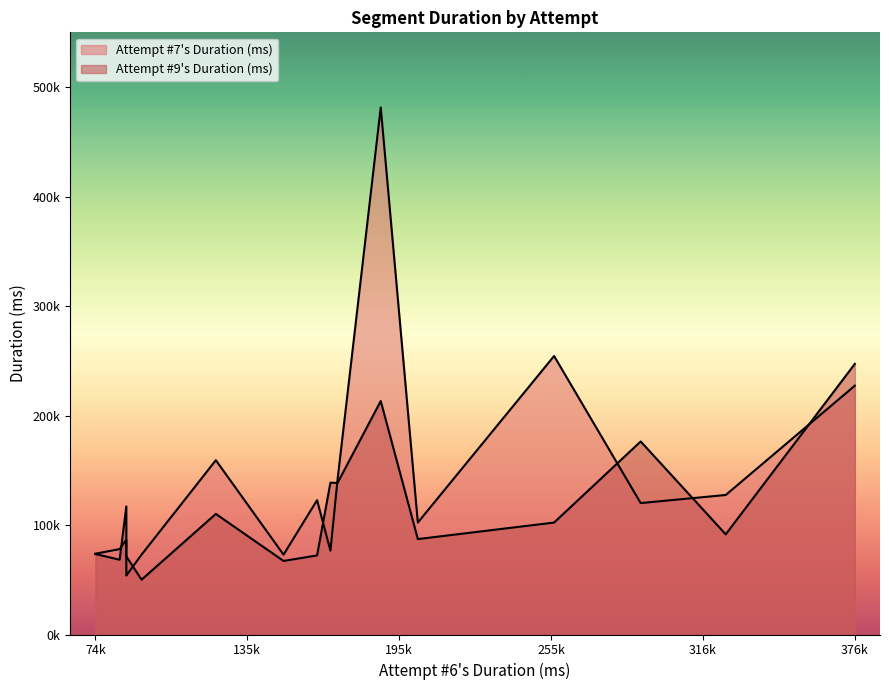

Reading left to right, list all the values displayed in this chart.

Attempt #7's Duration (ms): Subcon Banks=102255	Subcon Forest=120044	Echo Beach (Red Switch)=53874	Echo Beach=141328	nICE=159196	Boo's Keep=481415	Bubblegum Mt.=122699	Jumpi' Jungle=254373	Rotted Ruins (Yellow Switch)=78009	Rotted Ruins=72969	Crystal Caves=76586	Lava Lava=86575	Sewers (Blue Switch)=73777	Sewers=72903	Max Power=227265	Inside the Heart=127434
Attempt #9's Duration (ms): Subcon Banks=87156	Subcon Forest=176304	Echo Beach (Red Switch)=71291	Echo Beach=138440	nICE=110138	Boo's Keep=213219	Bubblegum Mt.=72222	Jumpi' Jungle=102253	Rotted Ruins (Yellow Switch)=68294	Rotted Ruins=50069	Crystal Caves=138670	Lava Lava=116939	Sewers (Blue Switch)=73525	Sewers=67181	Max Power=247184	Inside the Heart=91476